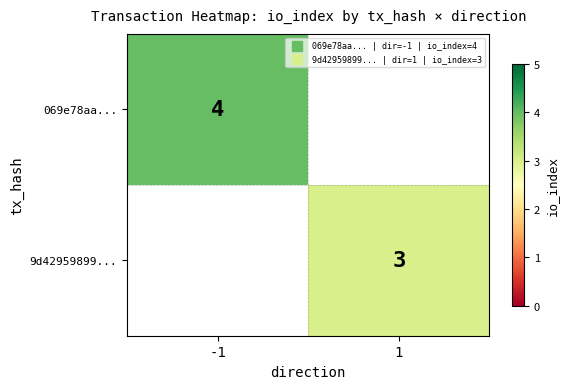

Is it true that 069e78aa... equals 4 at -1?

True